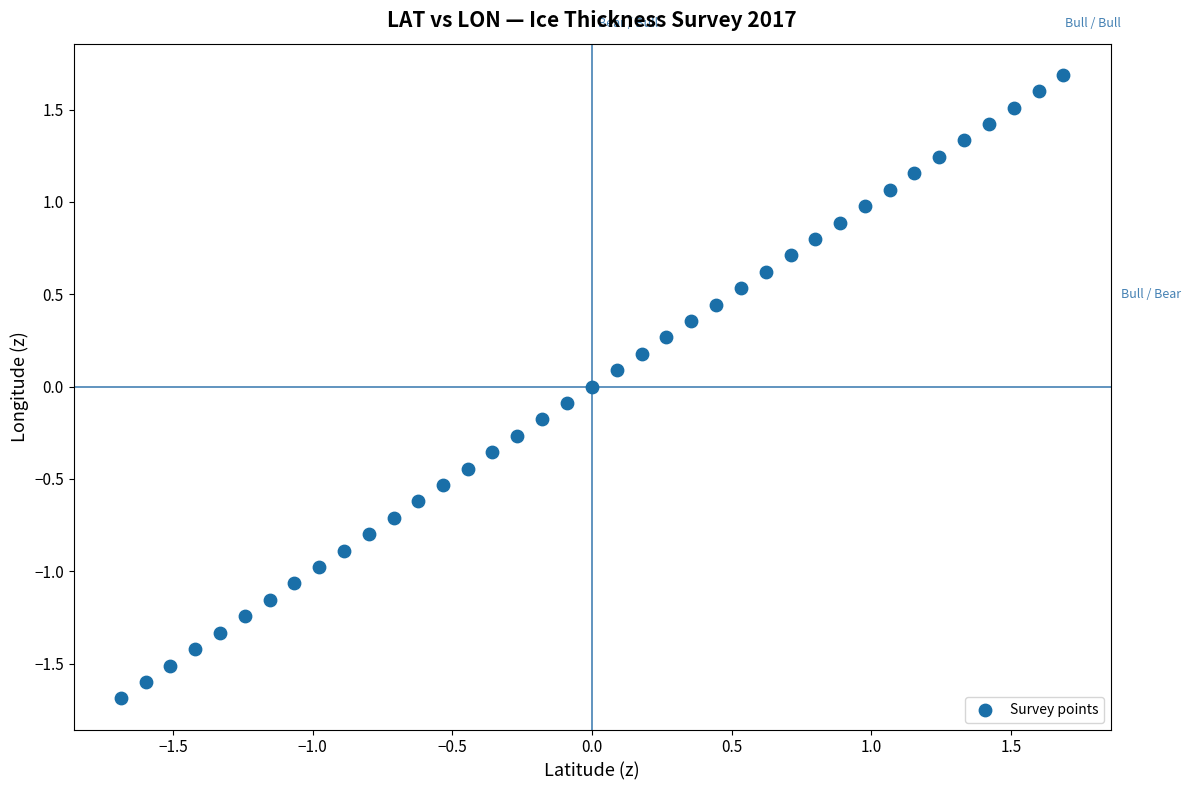

What is the range of Y values (max minus min)?

3.4